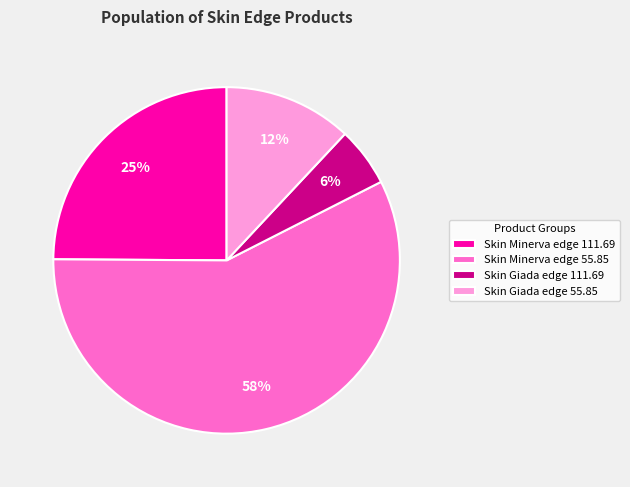

The Skin Minerva edge 111.69 slice represents 16% of the pie. True or false?

False